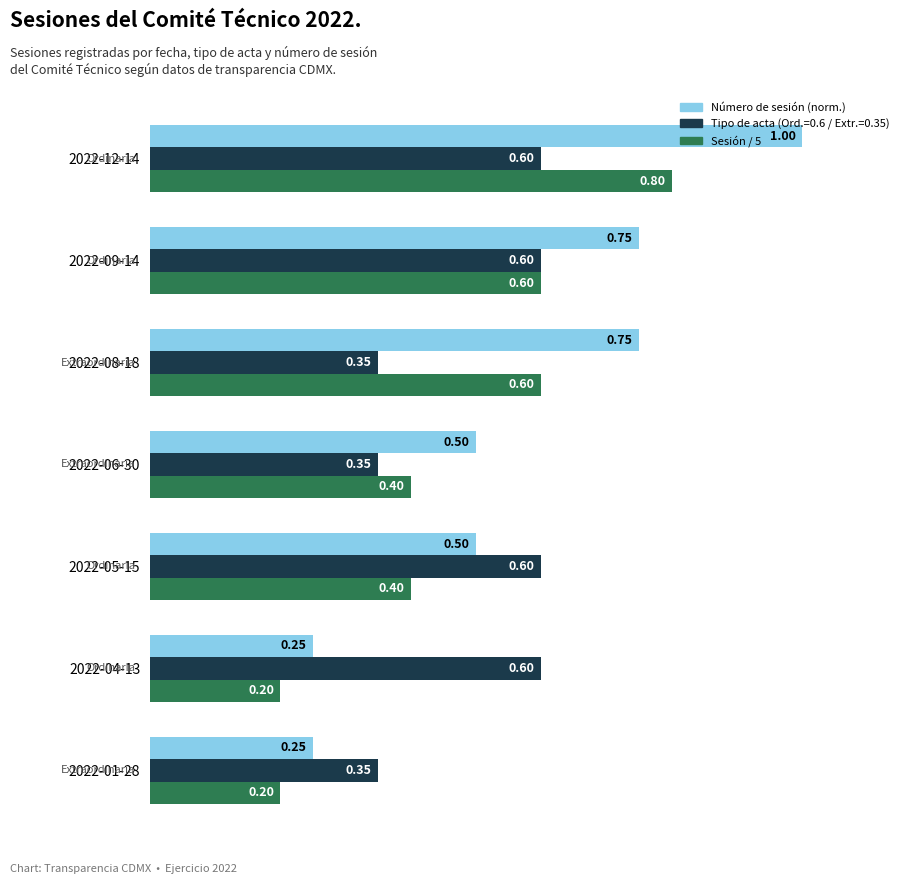

Between 2022-04-13 and 2022-12-14, which series saw the biggest shift?

Número de sesión (norm.)